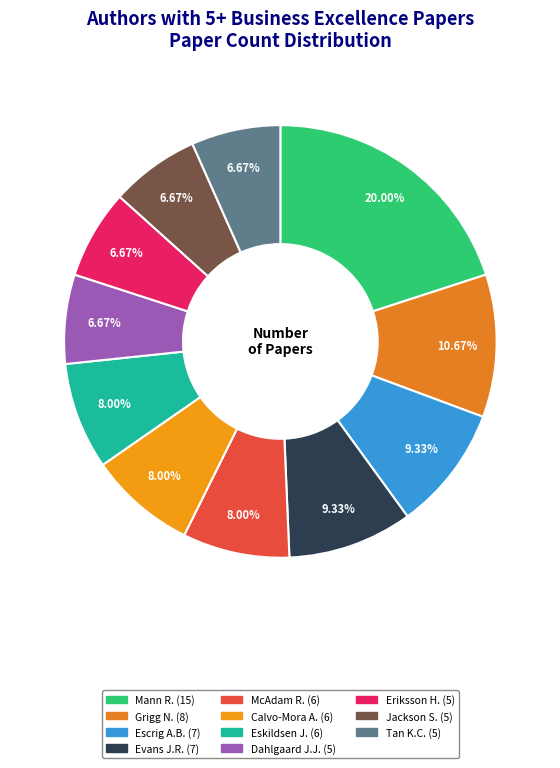

Is the sum of Evans J.R. and Escrig A.B. greater than half?

No